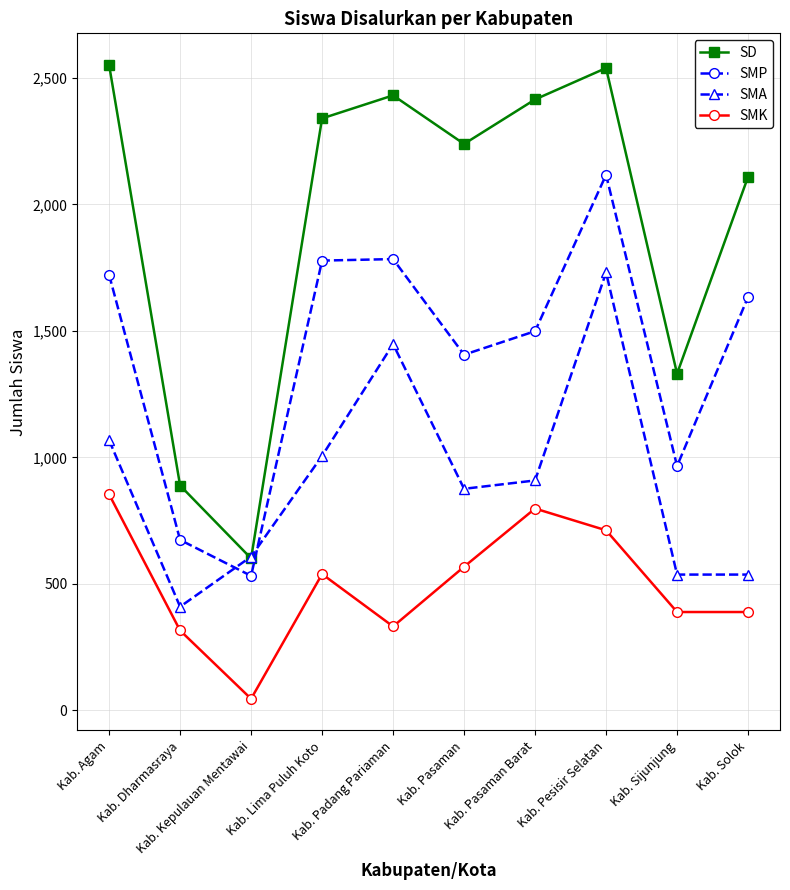

What is the minimum value shown in the chart?

46